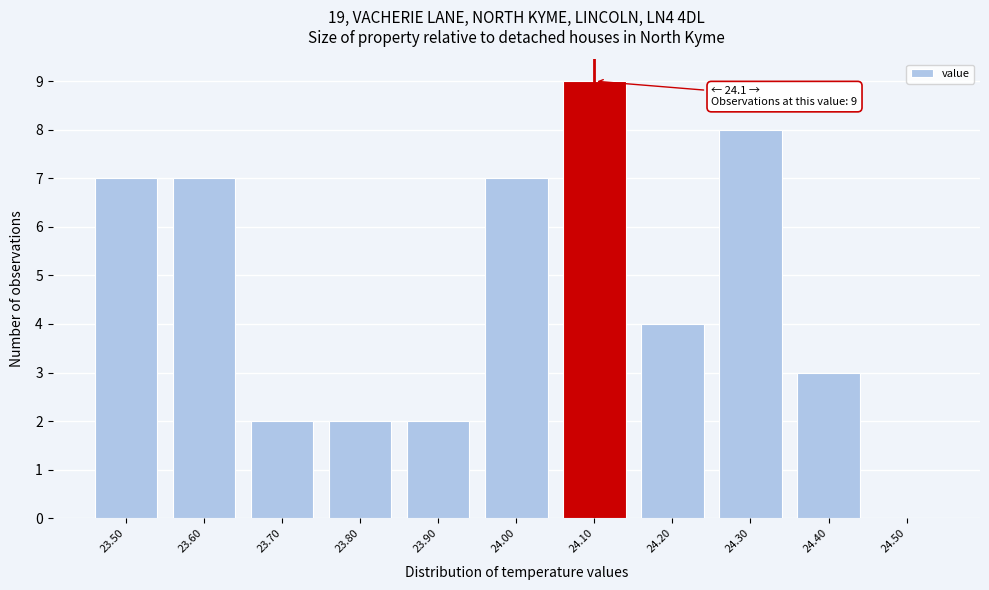

Over which range of the x-axis is the bar tallest?

24.05 to 24.15